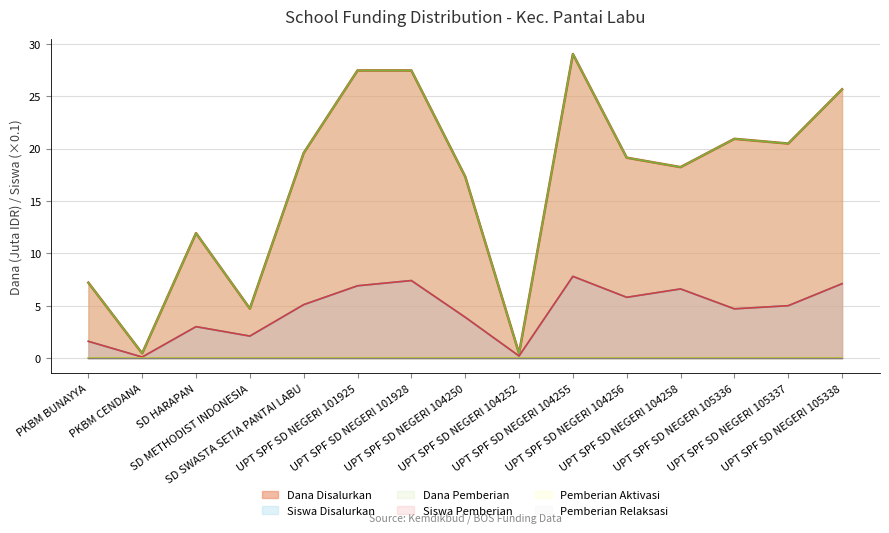

Which label corresponds to the largest value in the chart?

UPT SPF SD NEGERI 104255